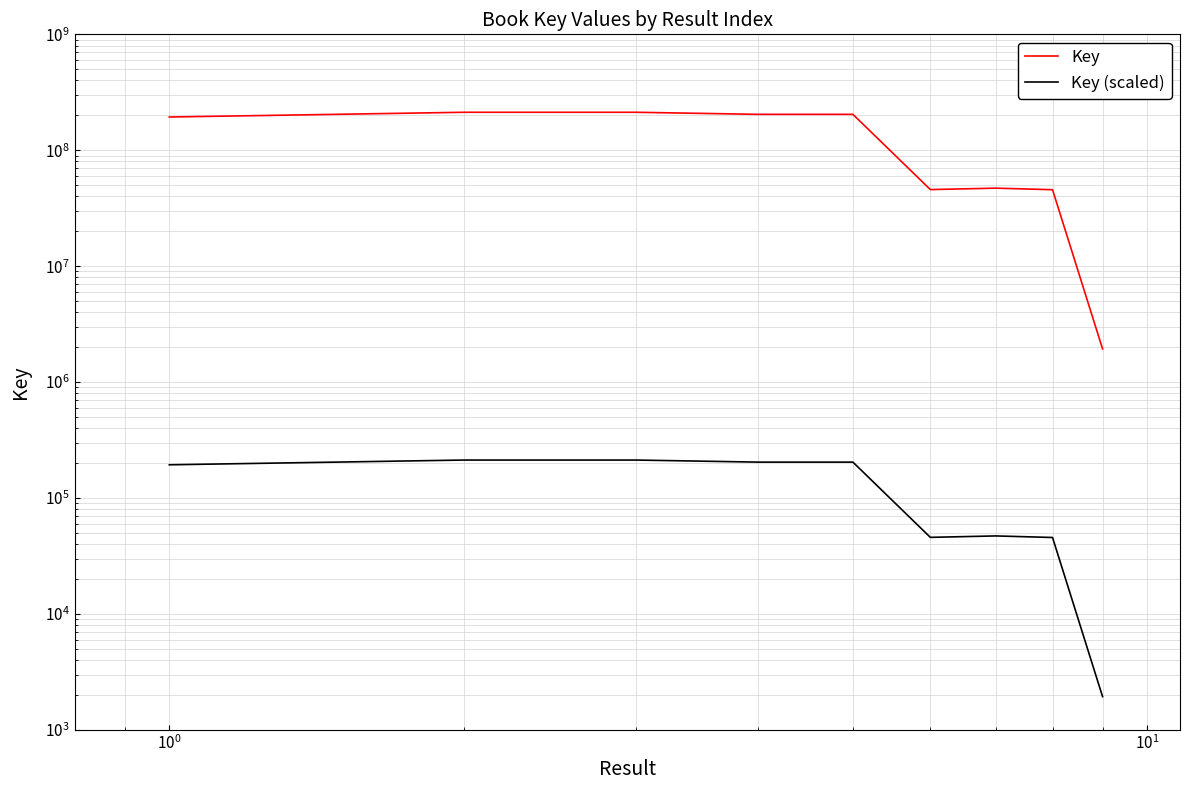

How many categories are shown in the chart?

9